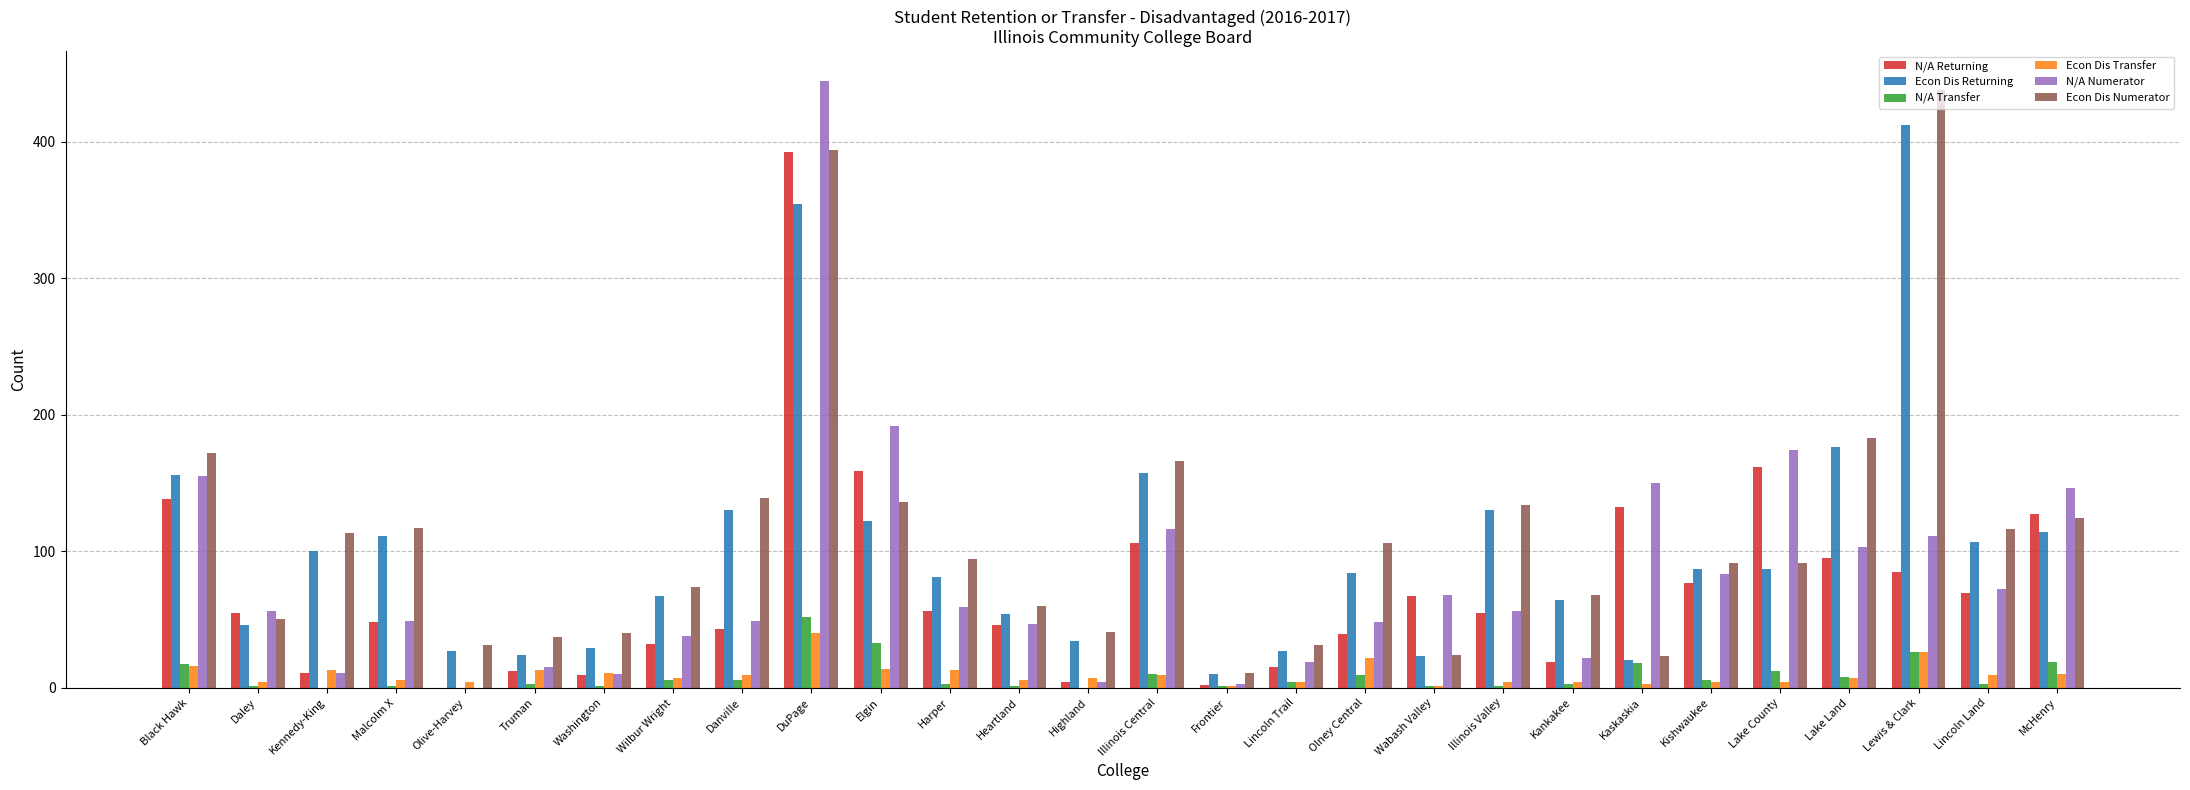

Count the number of categories in the chart.

28